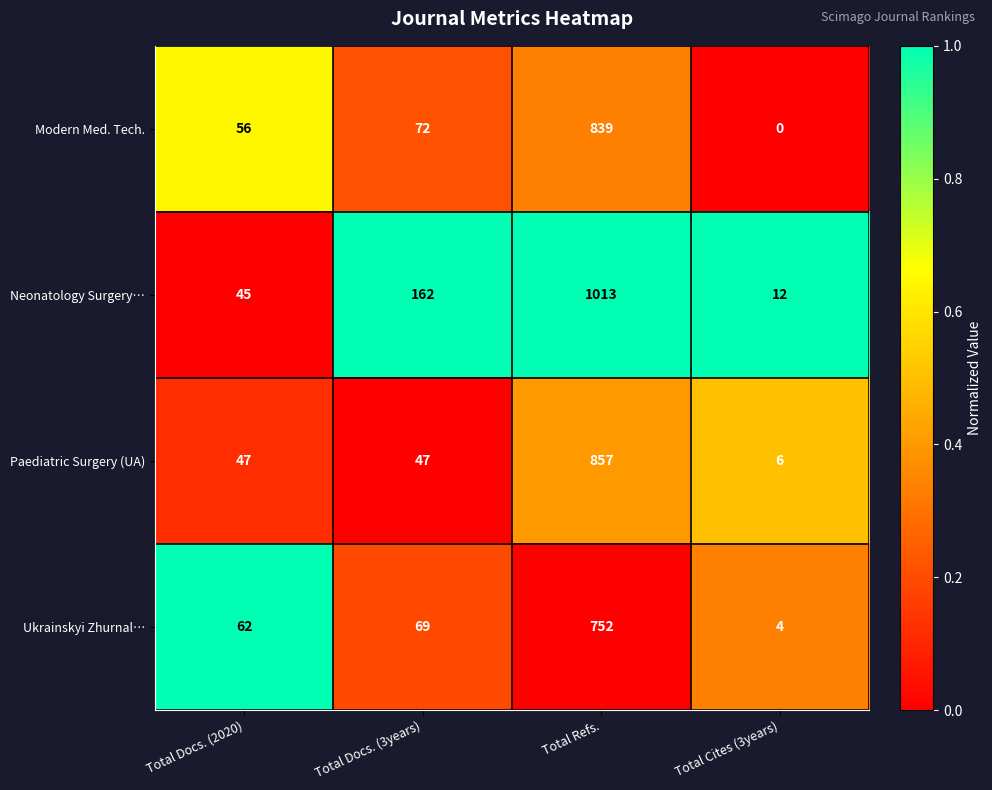

Which label corresponds to the smallest value in the chart?

Total Cites (3years)